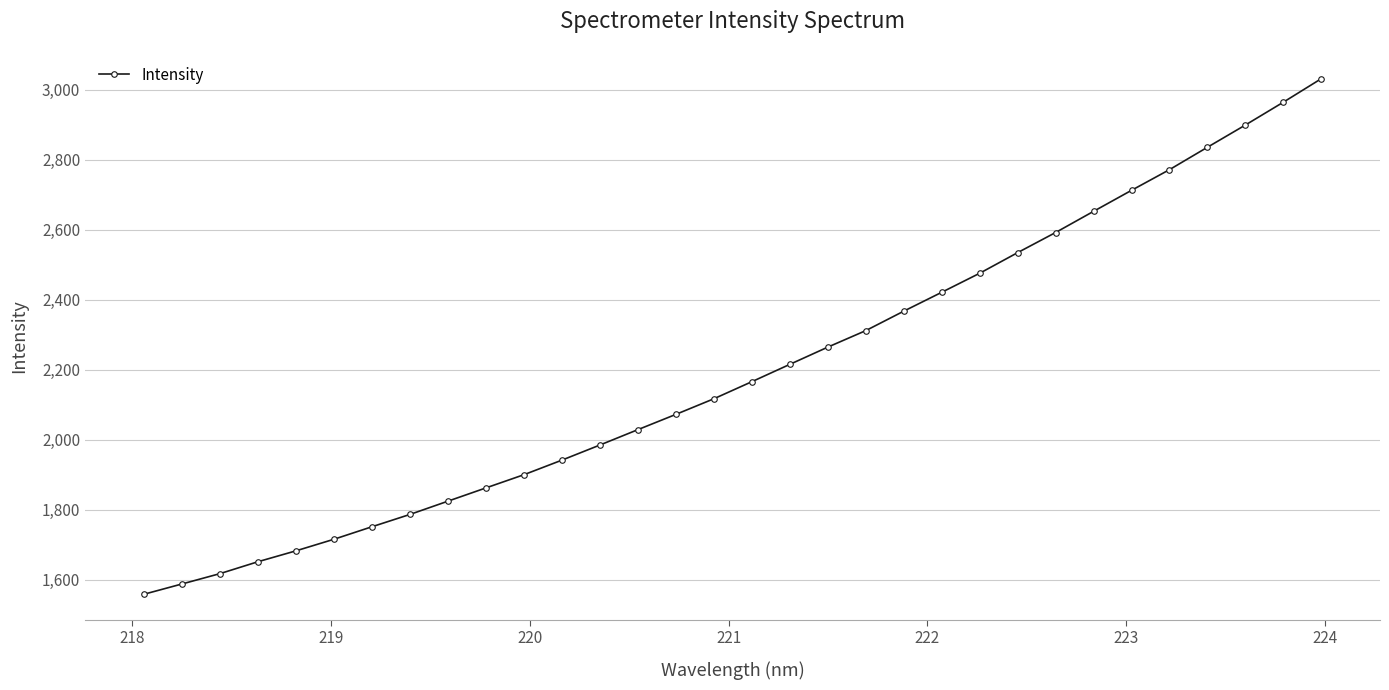

What is the difference between the maximum and minimum values?

1471.9